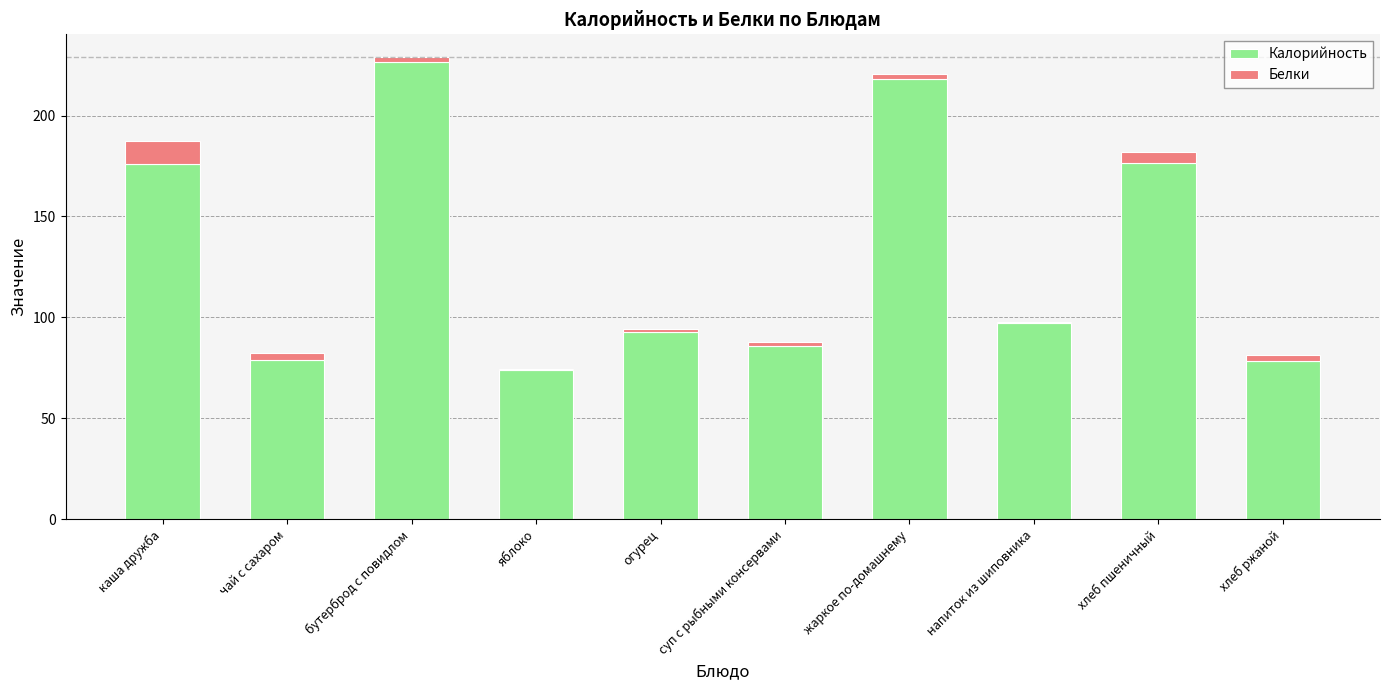

The Калорийность series shows 97.0 at напиток из шиповника. True or false?

True